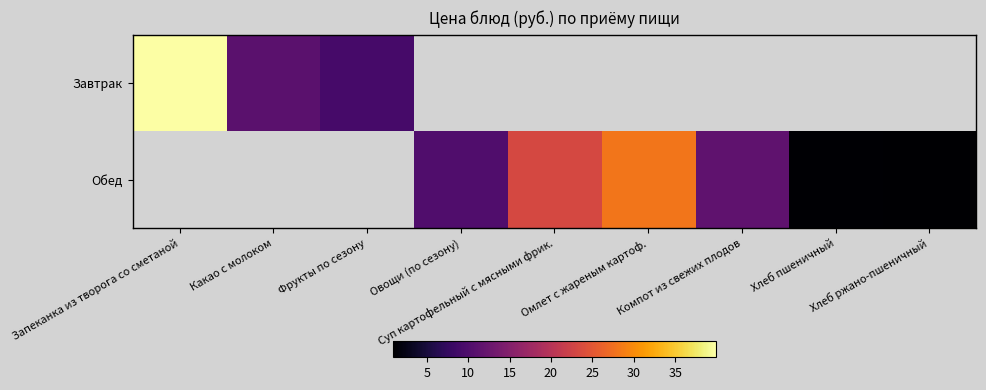

Is it true that Обед equals 48.8 at Омлет с жареным картоф.?

False